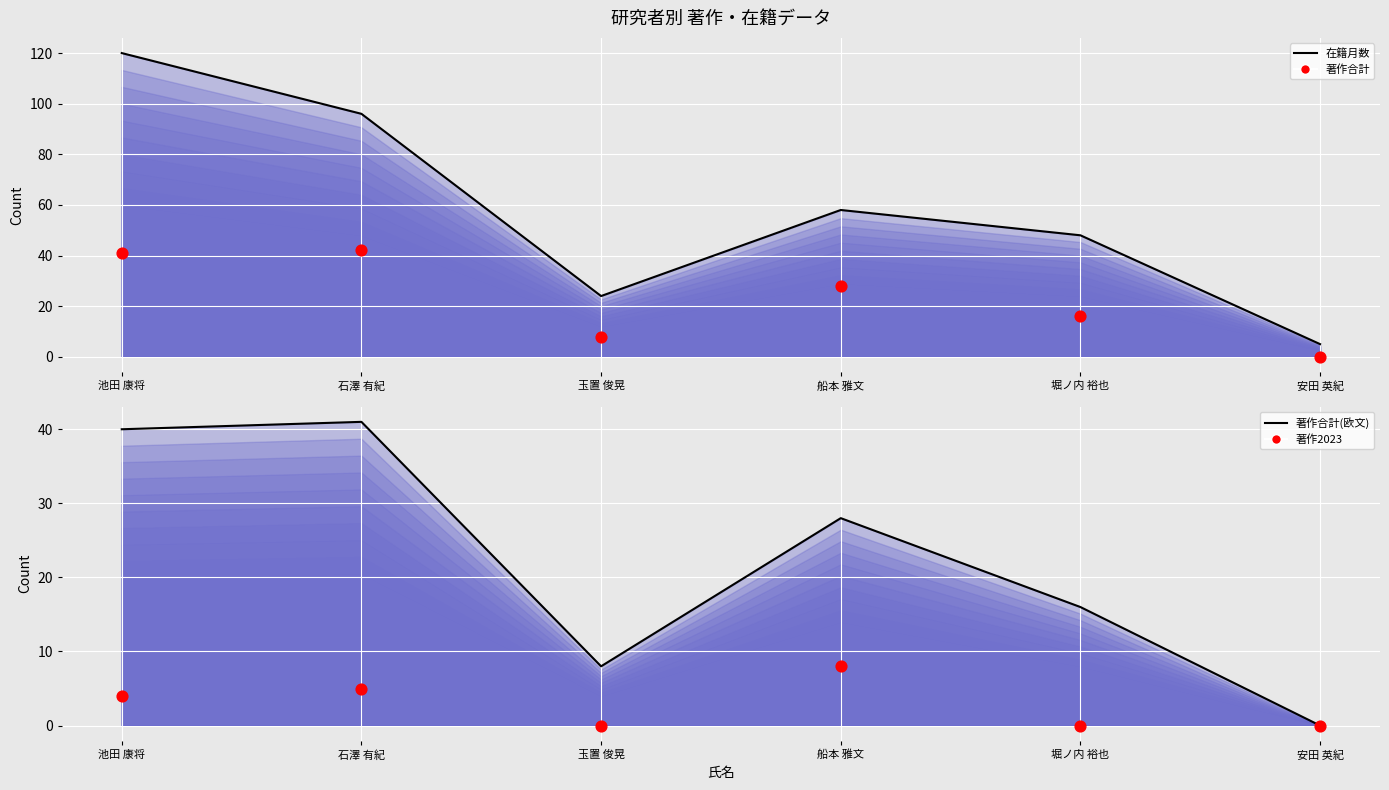

Is the value of 著作合計 at 安田 英紀 greater than the value of 著作合計(欧文) at 玉置 俊晃?

No